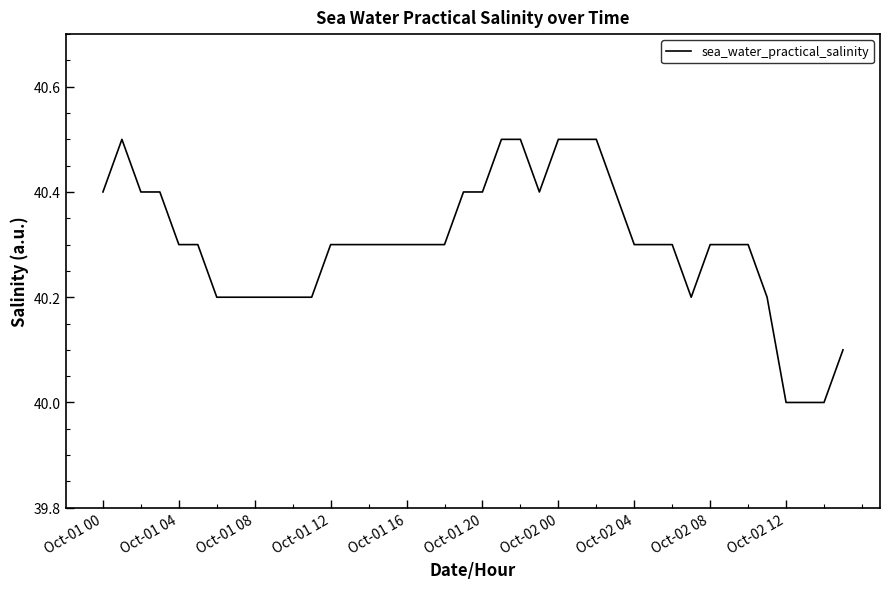

What is the difference between the maximum and minimum values?

0.5